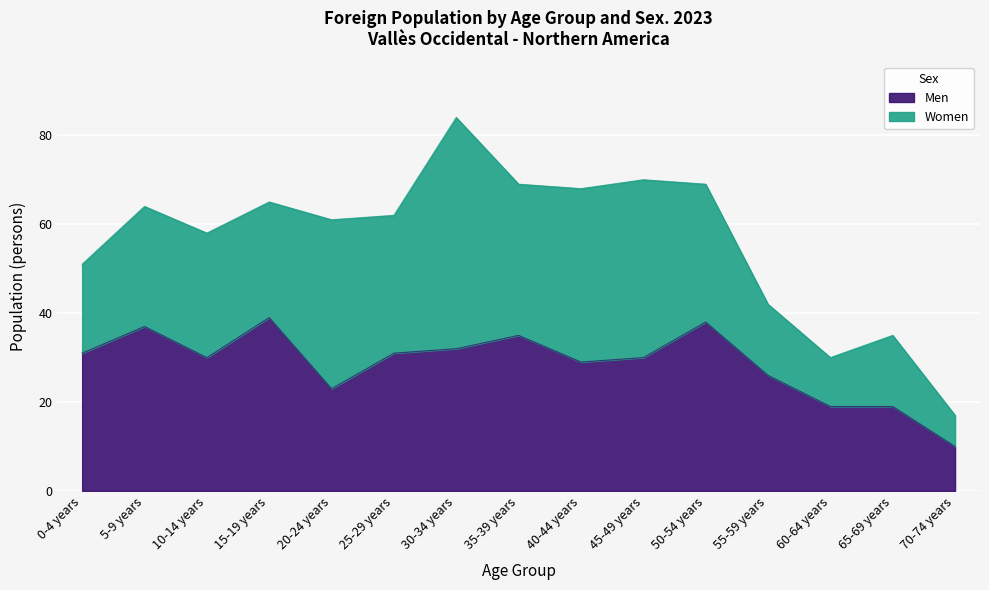

Which category has the lowest value in the Men series?

70-74 years